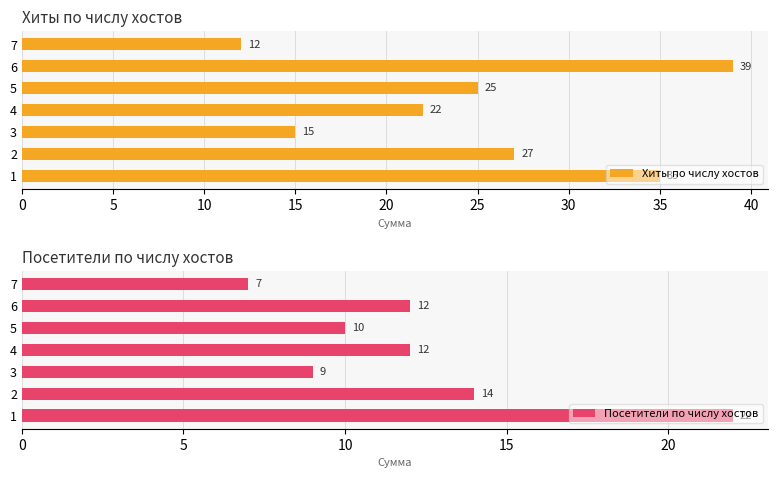

What are all the series names shown in the legend?

Хиты по числу хостов, Посетители по числу хостов